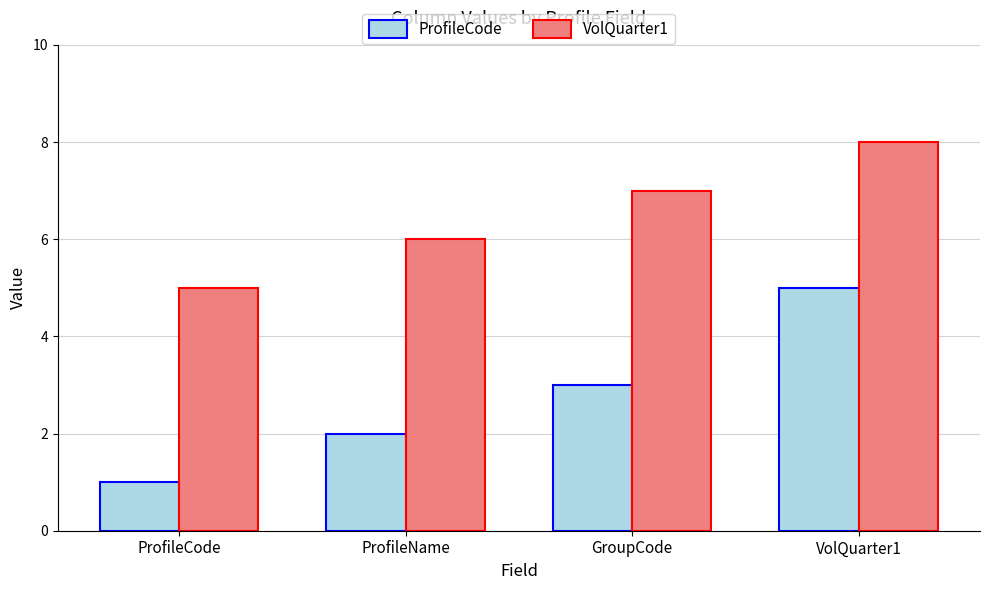

Which category has the lowest value in the ProfileCode series?

ProfileCode